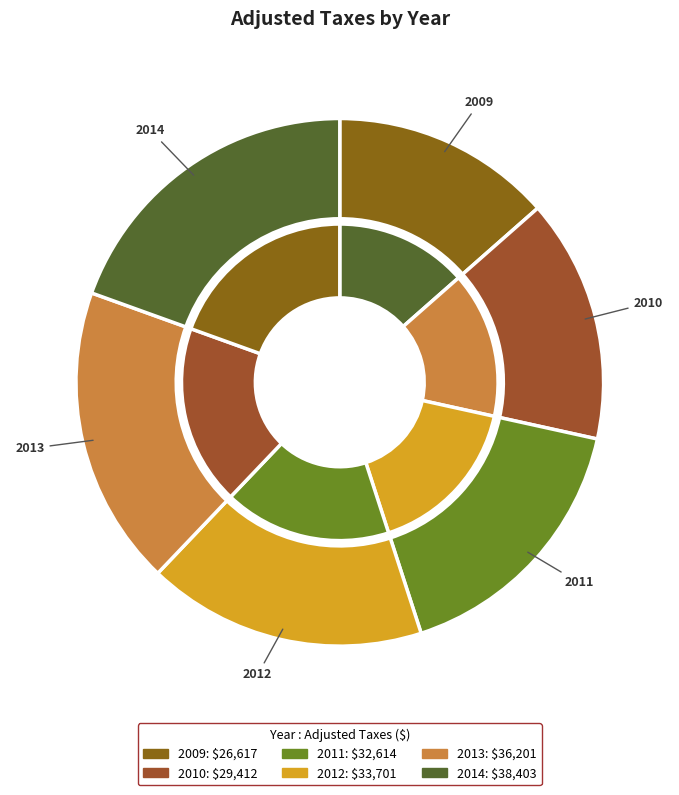

Which category has the biggest portion of the pie?

2014